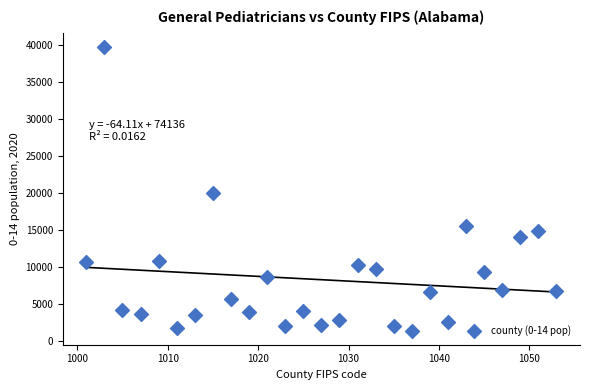

What Y value in the scatter plot is closest to 20595?

20060